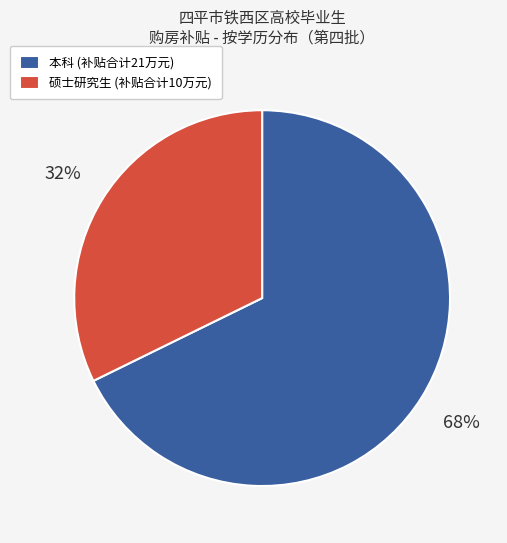

Rank the categories by value from lowest to highest.

硕士研究生 (补贴合计10万元), 本科 (补贴合计21万元)